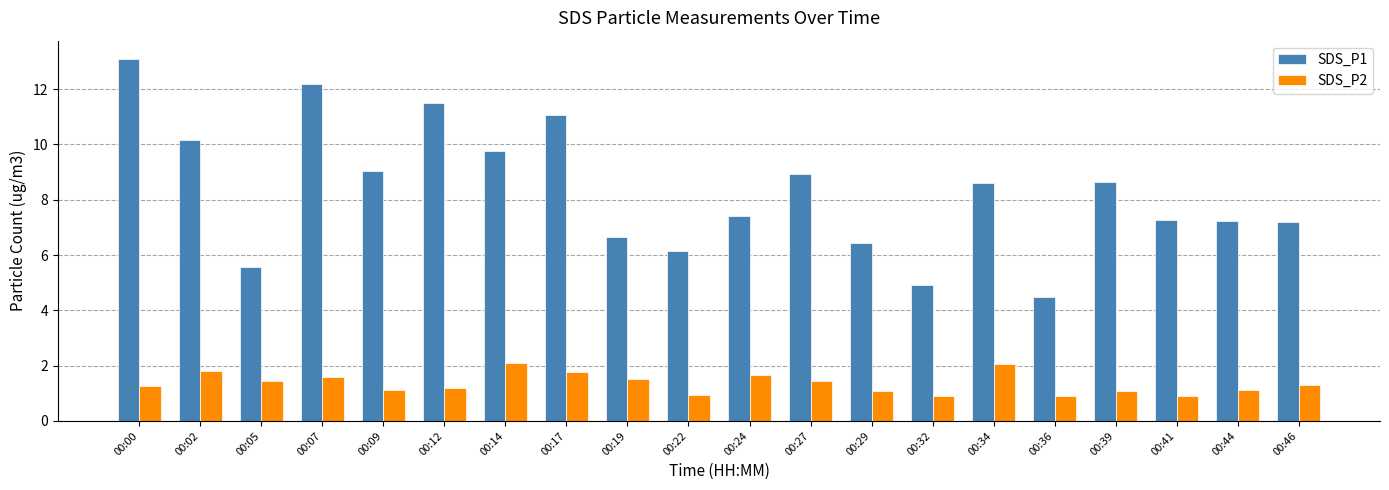

What is the sum of the SDS_P2 values at 00:39 and 00:27?

2.5